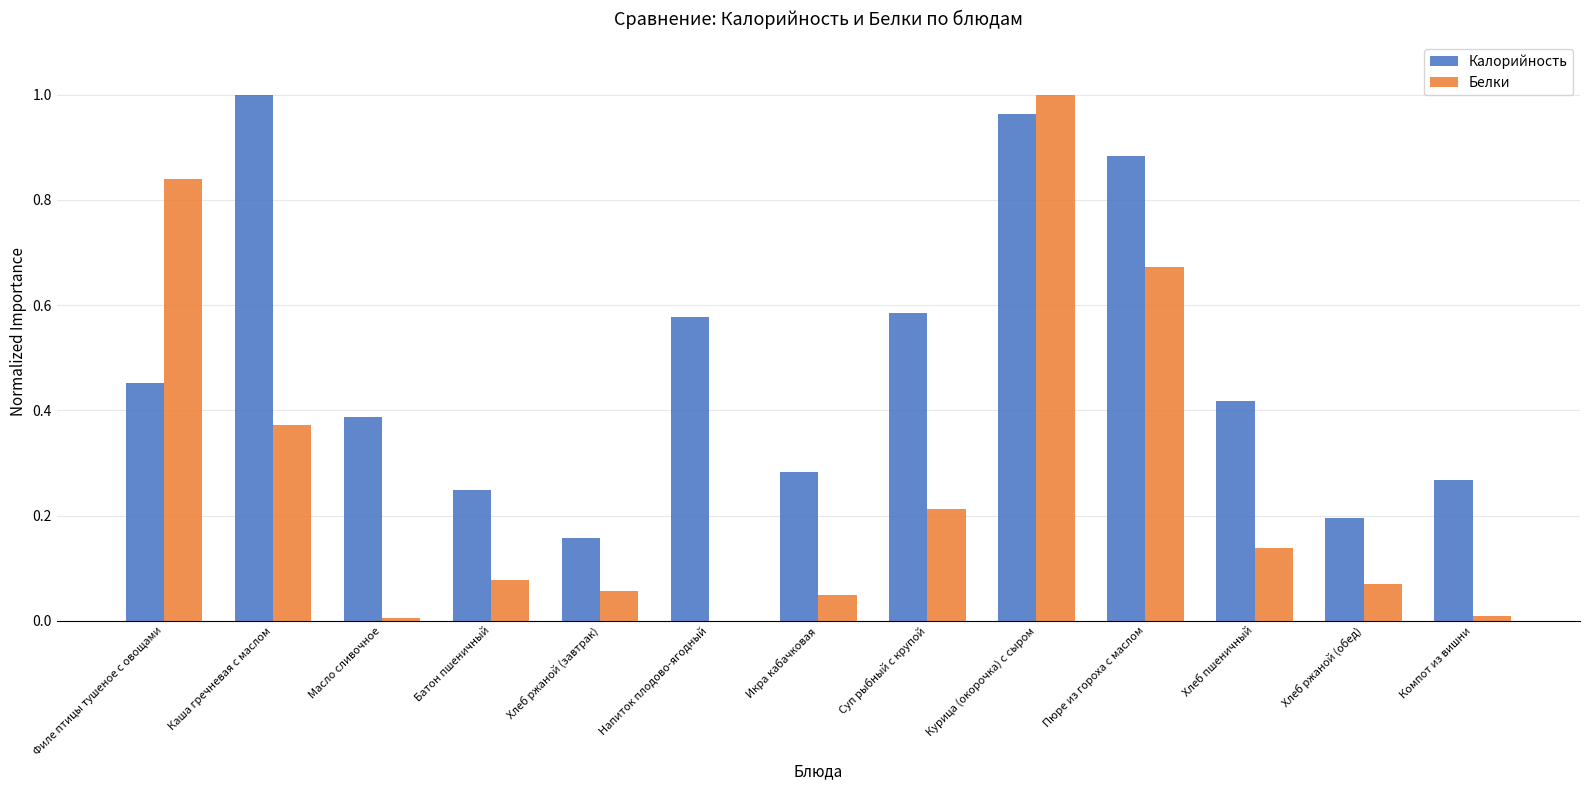

The value of Белки at Курица (окорочка) с сыром is 0.7. True or false?

False